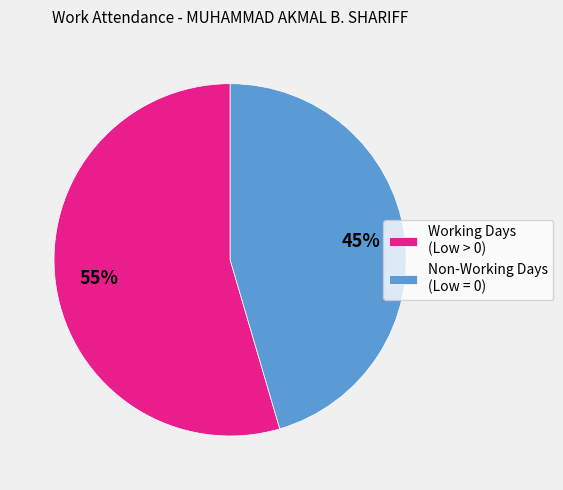

Which slice is the largest?

Working Days (Low > 0)